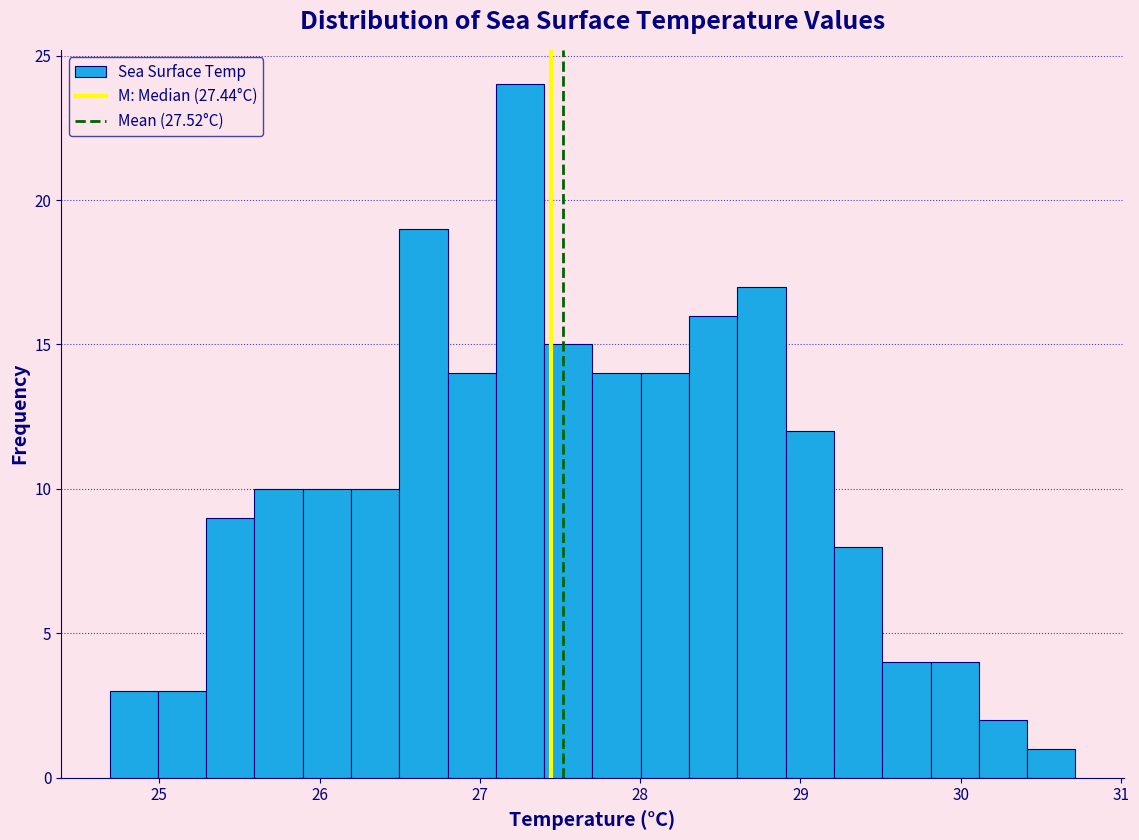

Around what value on the x-axis is the tallest bar? Give the approximate position of its centre, as read against the axis.

27.3